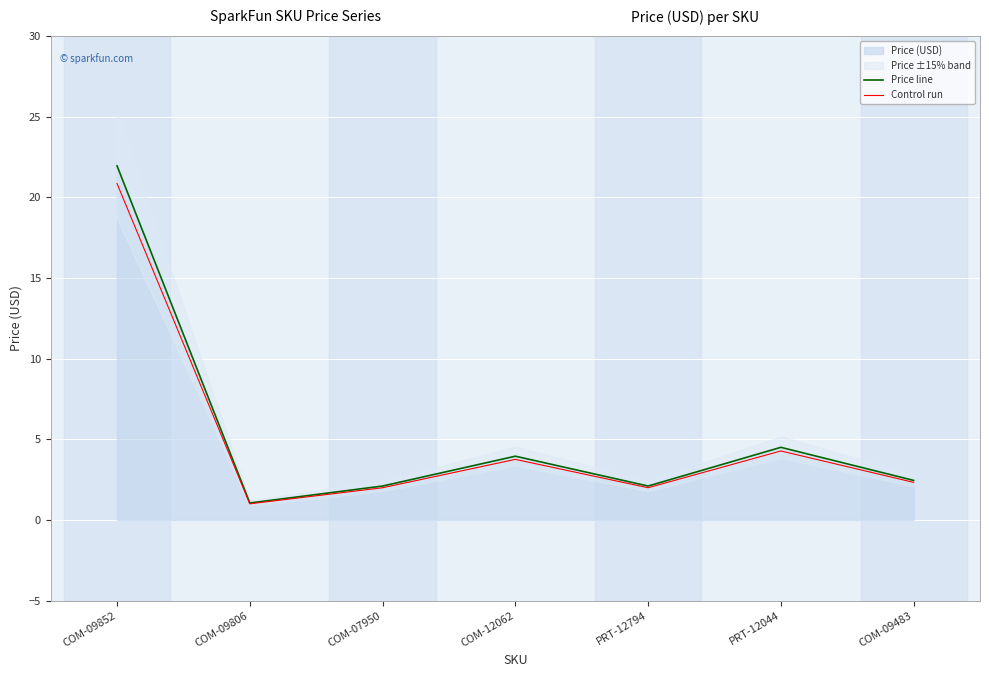

What value does the Control run series have at COM-07950?

2.0